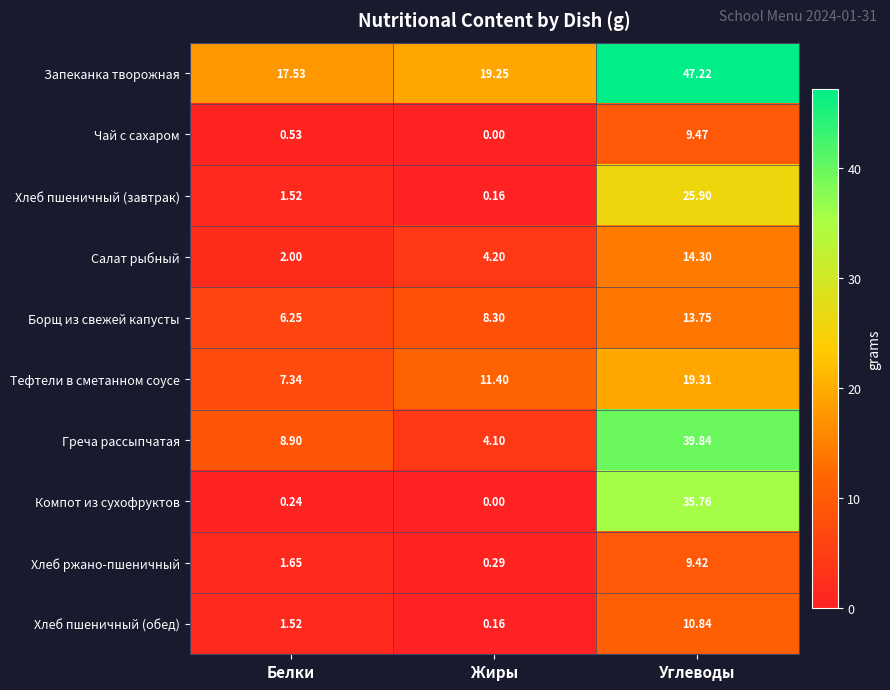

At which label is Греча рассыпчатая closest to 21?

Белки